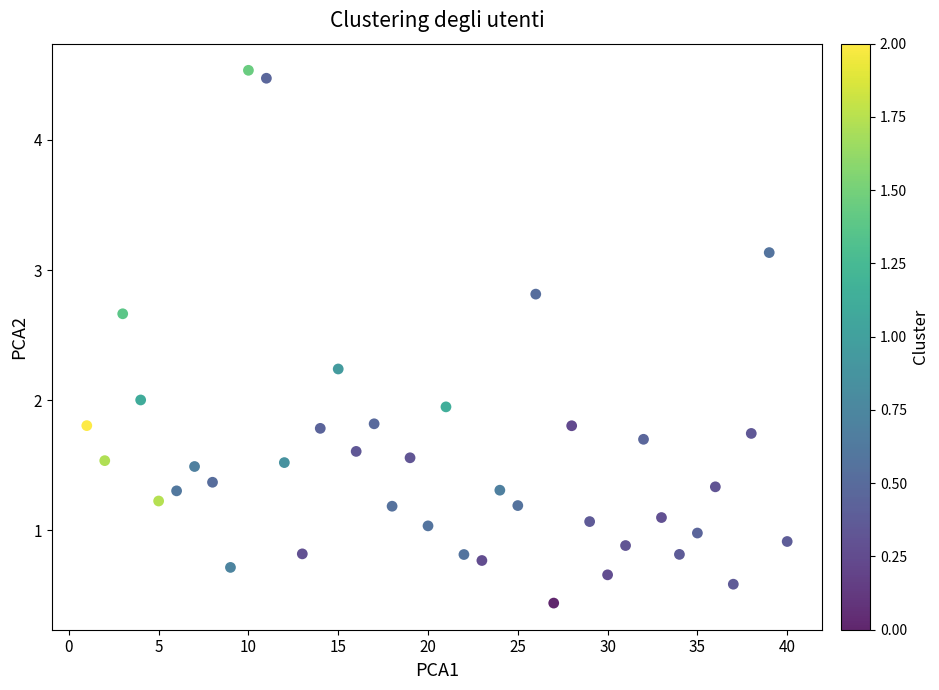

What is the range of X values (max minus min)?

39.0